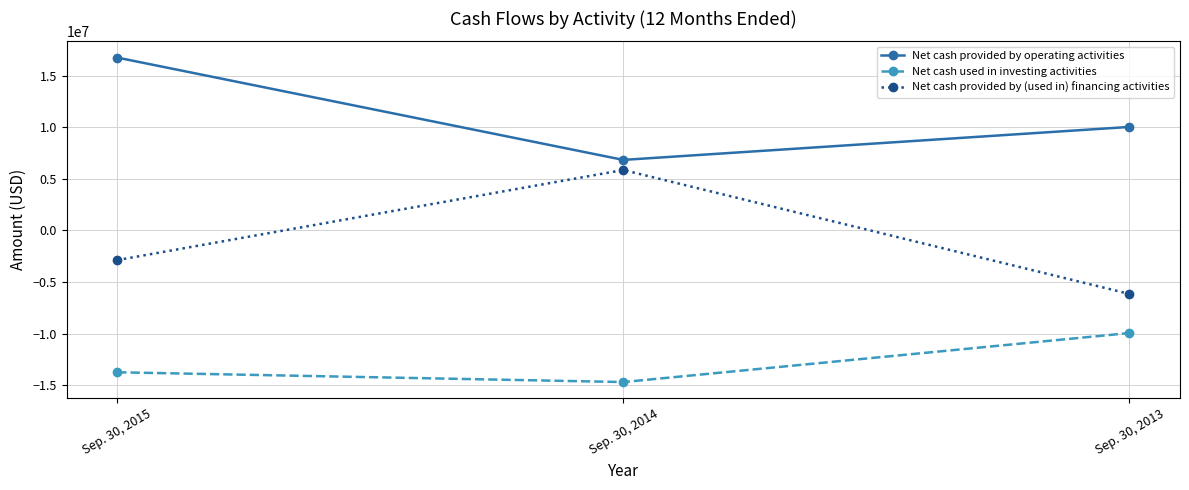

List the series in order of their overall mean, highest first.

Net cash provided by operating activities, Net cash provided by (used in) financing activities, Net cash used in investing activities